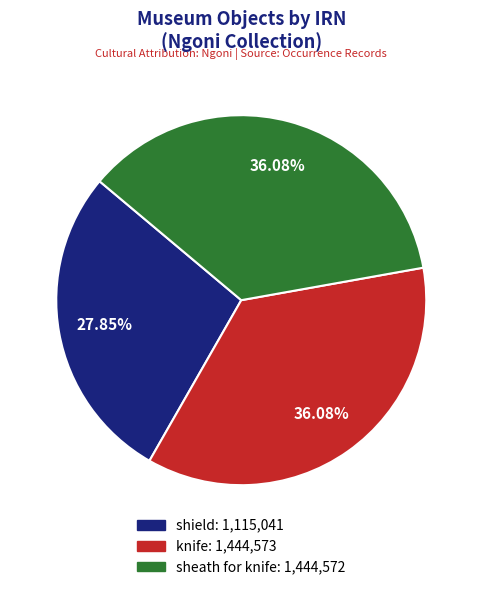

Combined, what portion of the pie is shield and sheath for knife?

63.9%